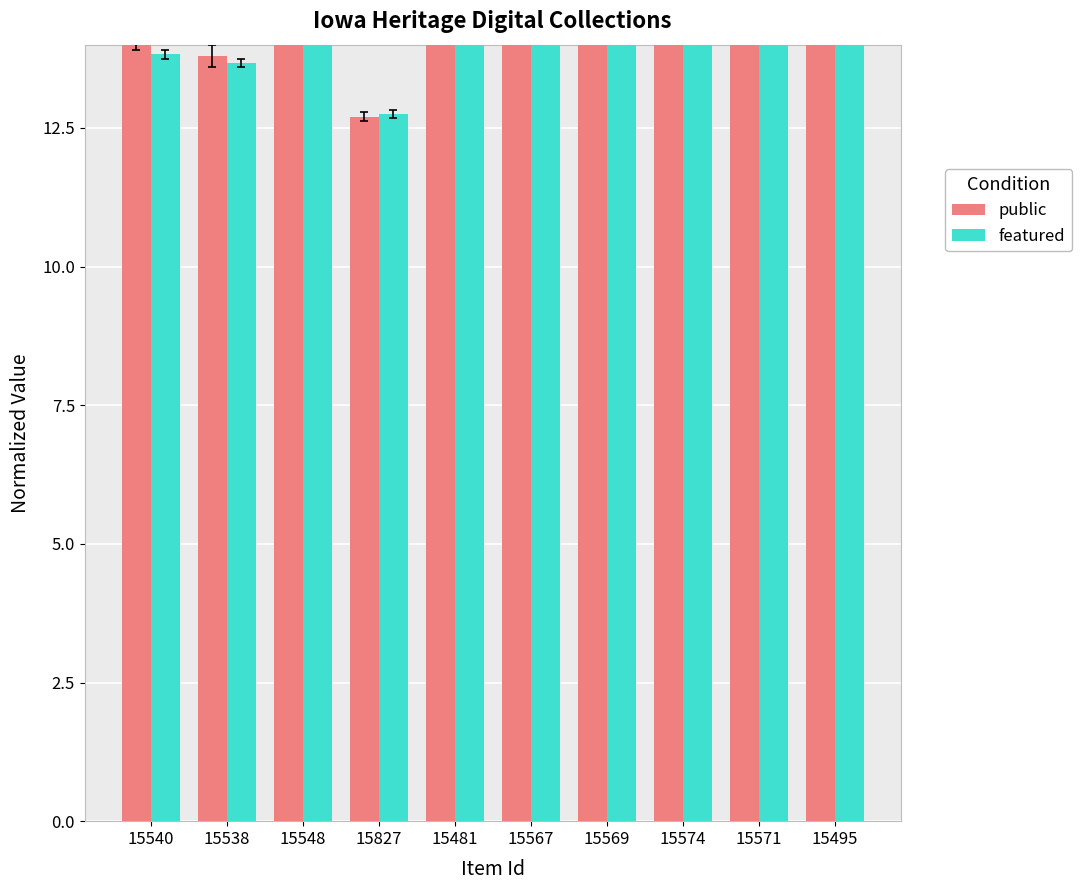

Is the value of featured at 15495 greater than the value of public at 15567?

Yes